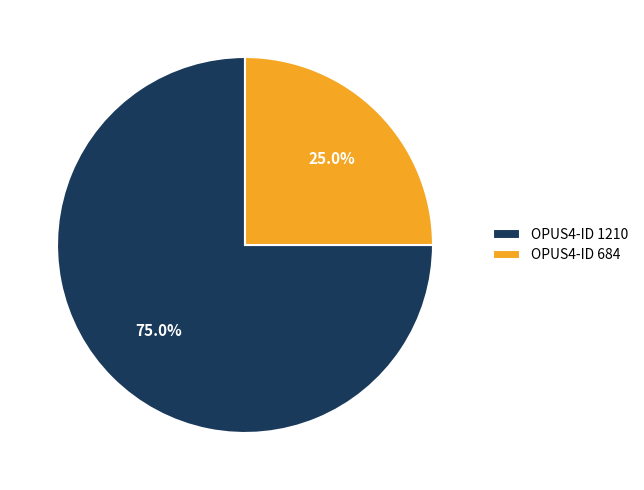

How many segments does this pie chart have?

2